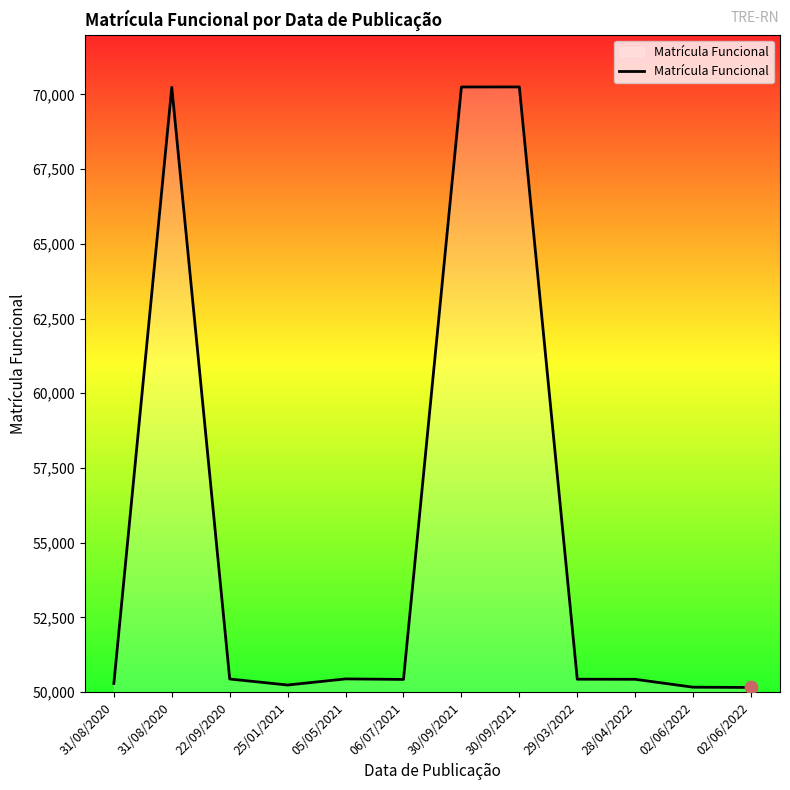

Does the chart have visible grid lines?

No